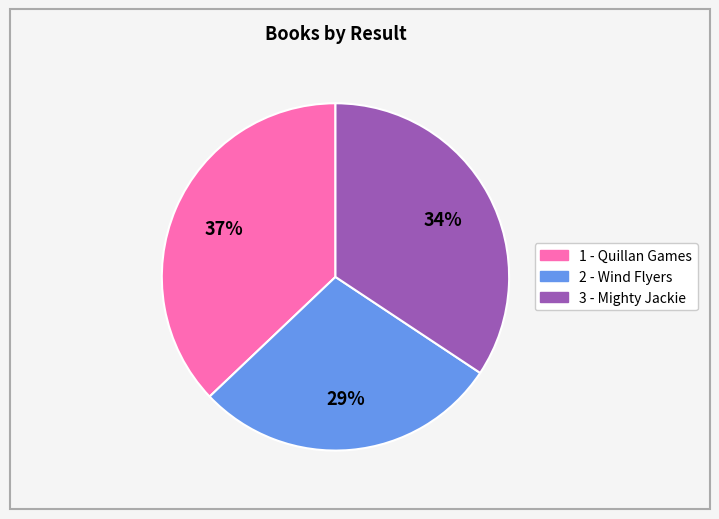

What is the largest slice in the pie chart?

1